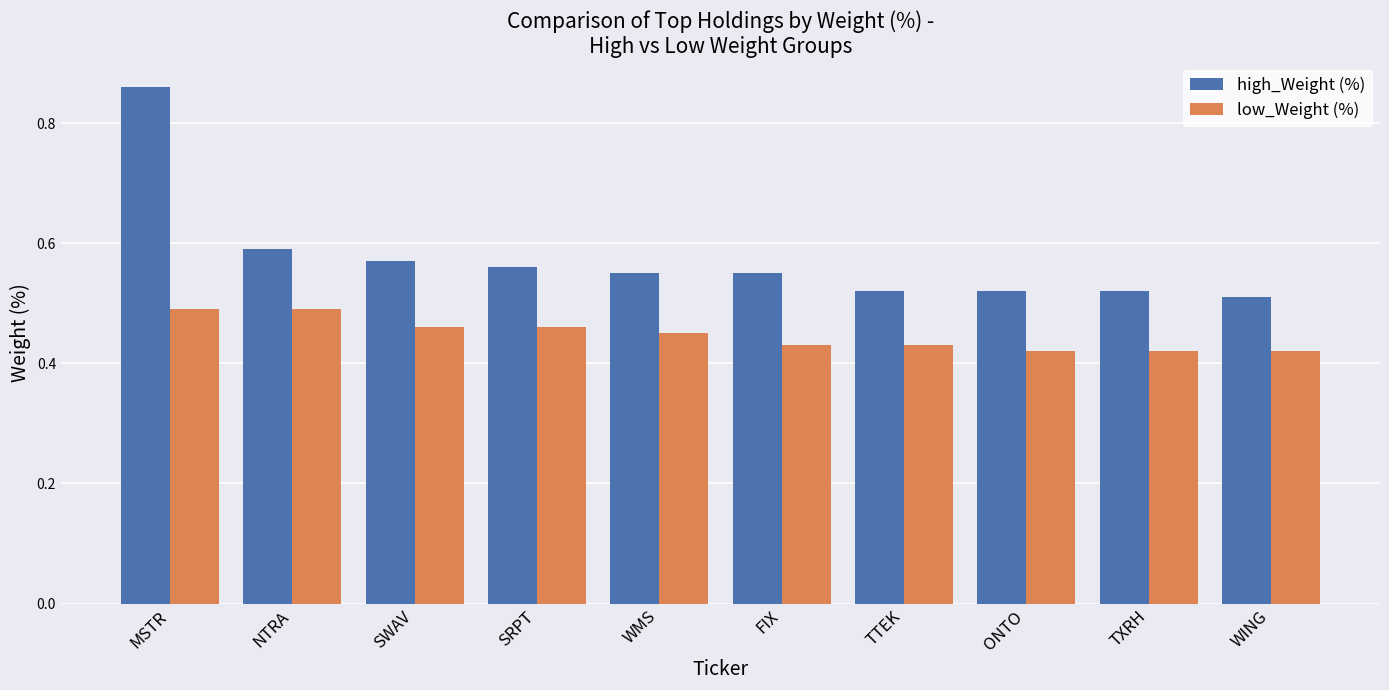

Is the value of high_Weight (%) at FIX greater than the value of low_Weight (%) at WMS?

Yes